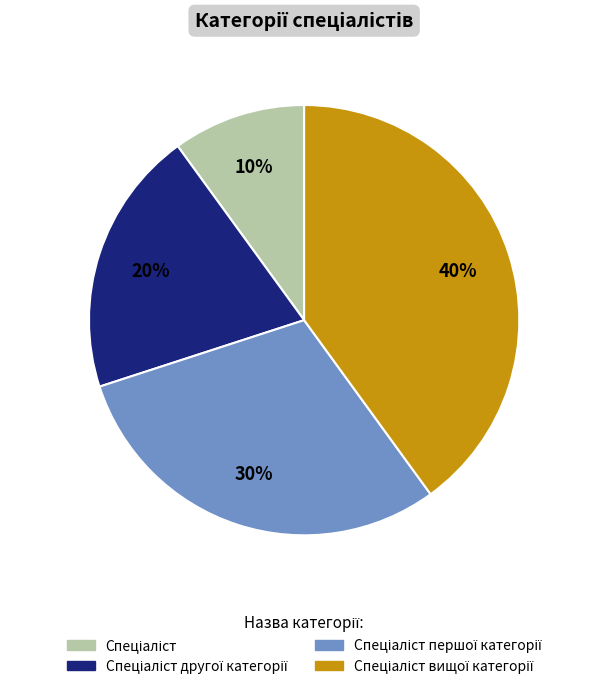

Is there any slice that represents more than half of the pie?

No